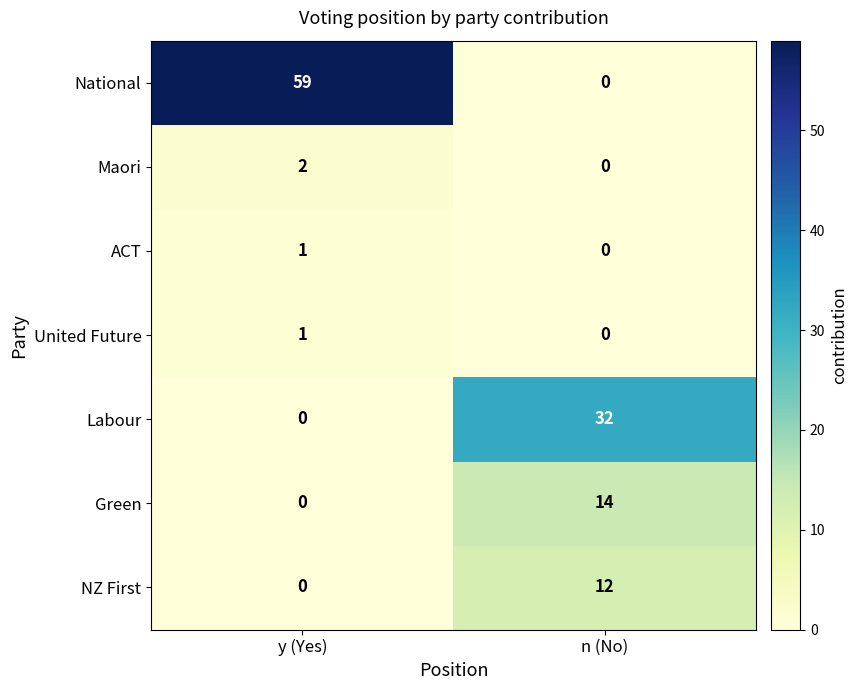

Reading right to left, list all the values displayed in this chart.

National: 0	59
Maori: 0	2
ACT: 0	1
United Future: 0	1
Labour: 32	0
Green: 14	0
NZ First: 12	0